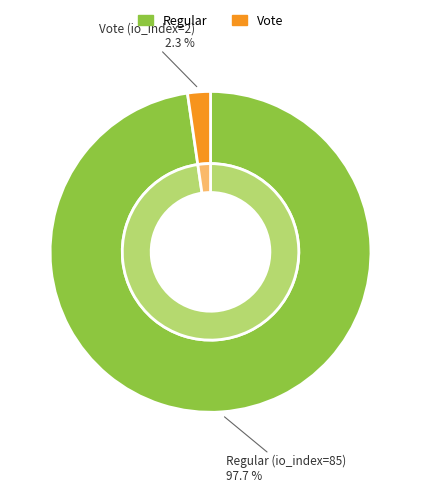

What is the majority slice?

Regular (io_index=85)